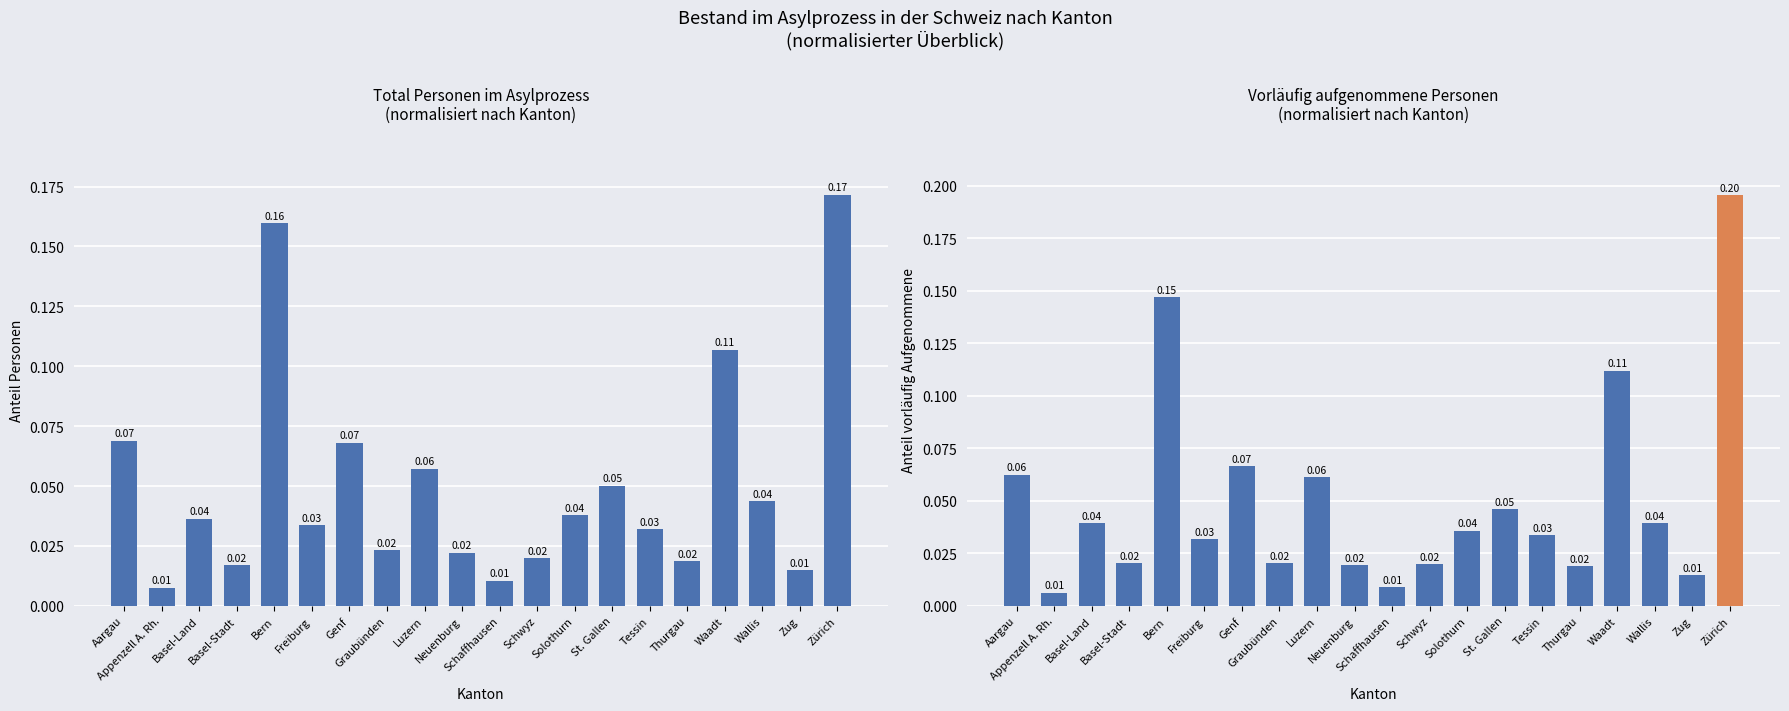

List the labels in order of Vorläufig aufgenommene Personen value, smallest first.

Appenzell A. Rh., Schaffhausen, Zug, Thurgau, Neuenburg, Schwyz, Graubünden, Basel-Stadt, Freiburg, Tessin, Solothurn, Basel-Land, Wallis, St. Gallen, Luzern, Aargau, Genf, Waadt, Bern, Zürich